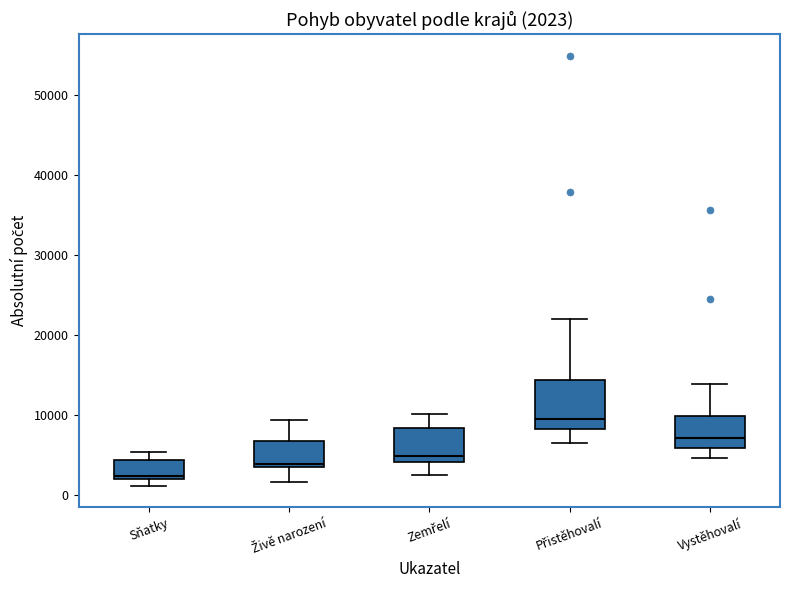

Which box is the tallest, from its lower edge to its upper edge?

Přistěhovalí